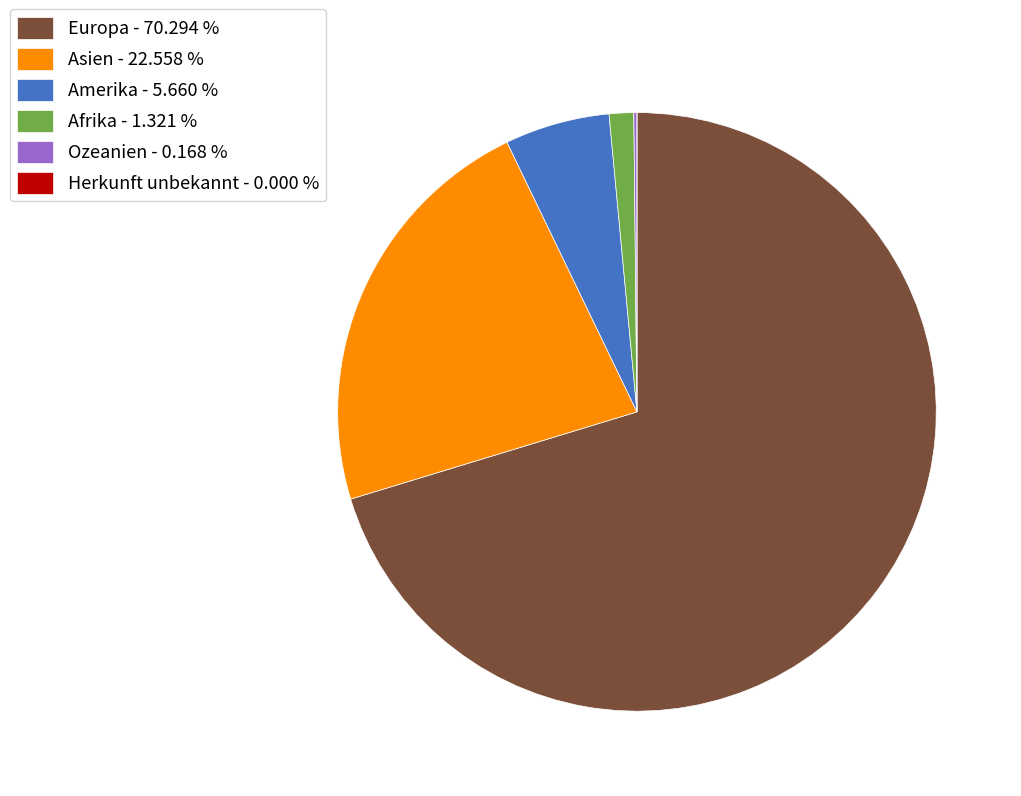

Between Europa and Amerika, which is larger?

Europa